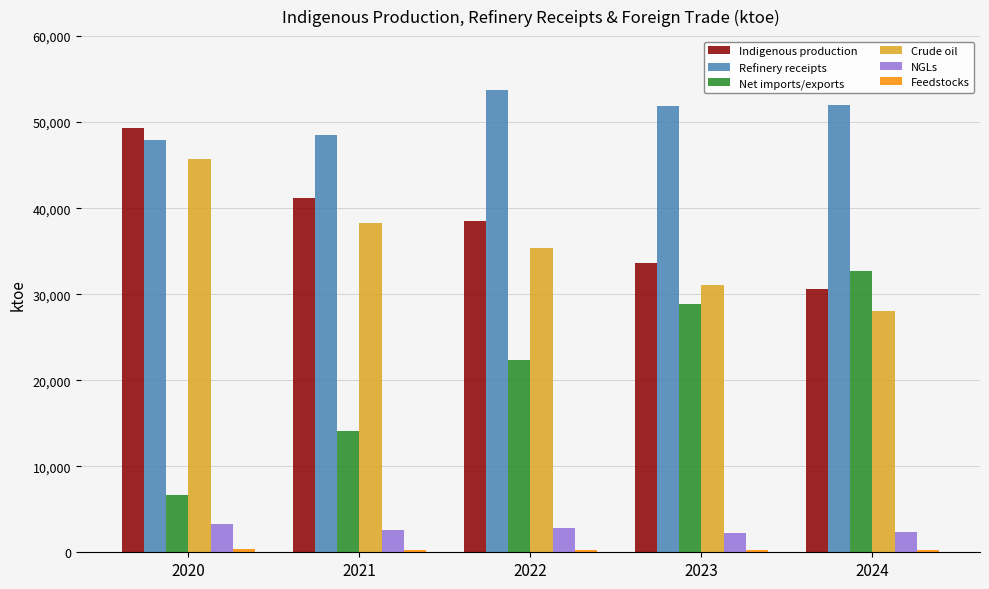

What is the difference between the maximum and minimum values in the Net imports/exports series?

25987.5